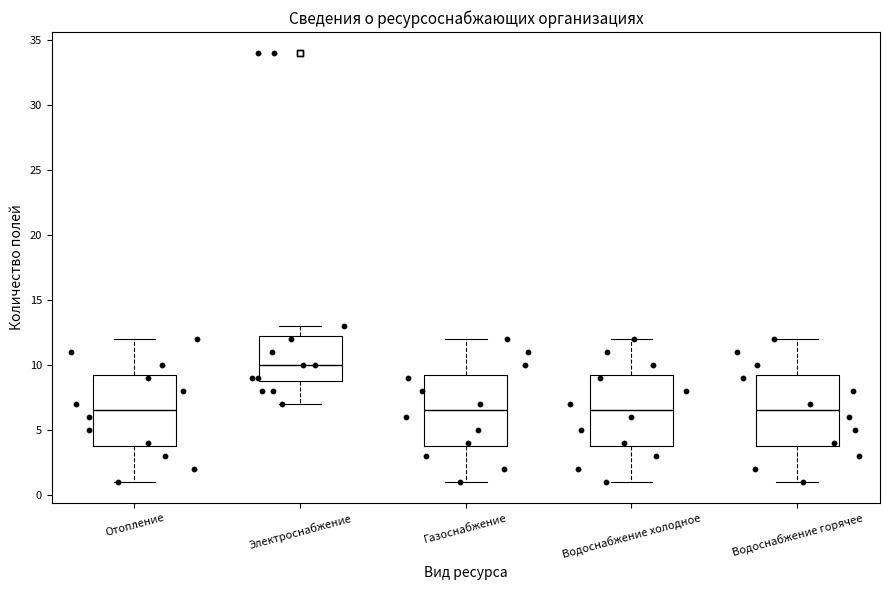

Reading left to right, transcribe this box plot: for each box, give where its median line is, the range the box spans, and where its two whiskers end, as read against the y-axis. The values are not printed on the chart, so give them approximately, as read against the axis.

Отопление: median 6.5, box 4.0 to 9.5, whiskers 1.0 to 12.0
Электроснабжение: median 10.0, box 9.0 to 12.5, whiskers 7.0 to 13.0
Газоснабжение: median 6.5, box 4.0 to 9.5, whiskers 1.0 to 12.0
Водоснабжение холодное: median 6.5, box 4.0 to 9.5, whiskers 1.0 to 12.0
Водоснабжение горячее: median 6.5, box 4.0 to 9.5, whiskers 1.0 to 12.0